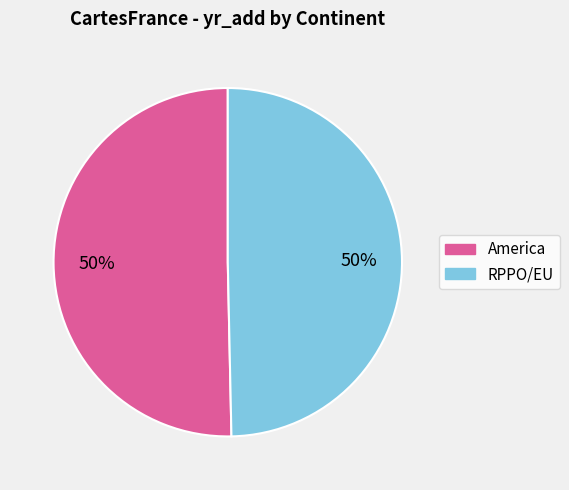

To the nearest percent, what is the combined percentage of RPPO/EU and America?

100%